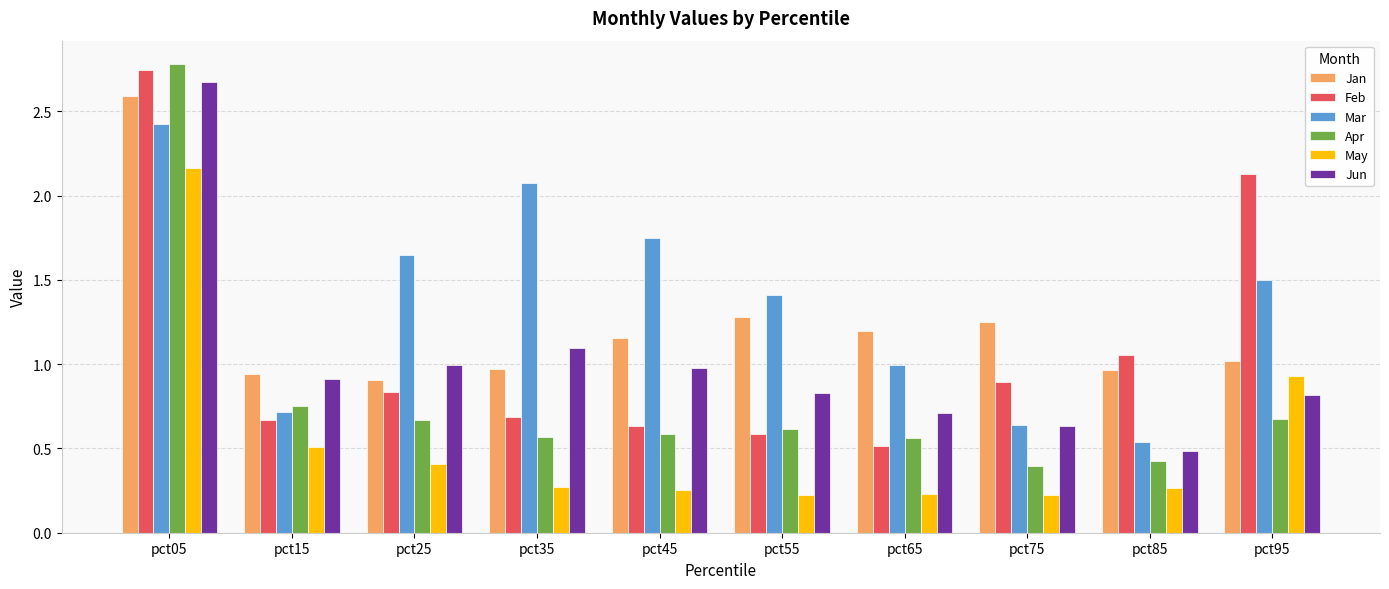

At pct35, list the series in order from largest to smallest.

Mar, Jun, Jan, Feb, Apr, May